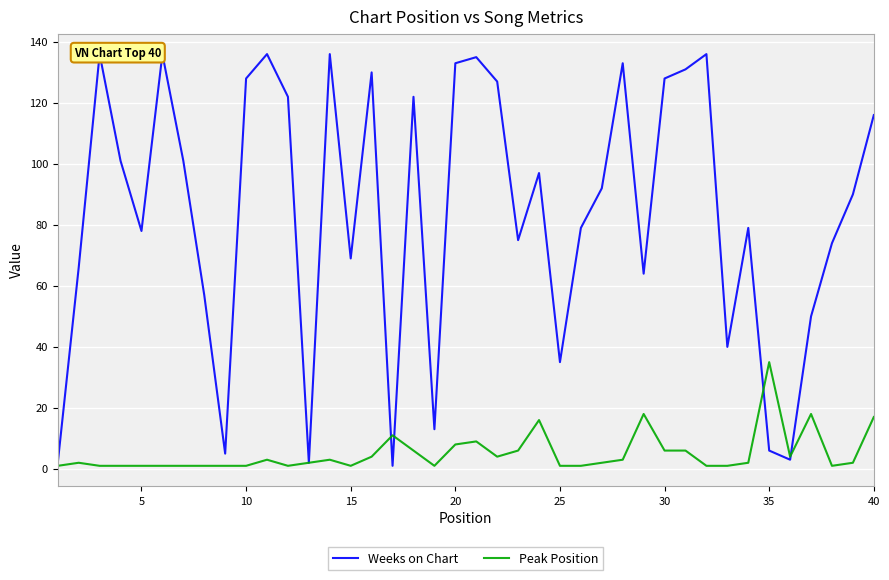

What is the lowest value of the Peak Position series?

1